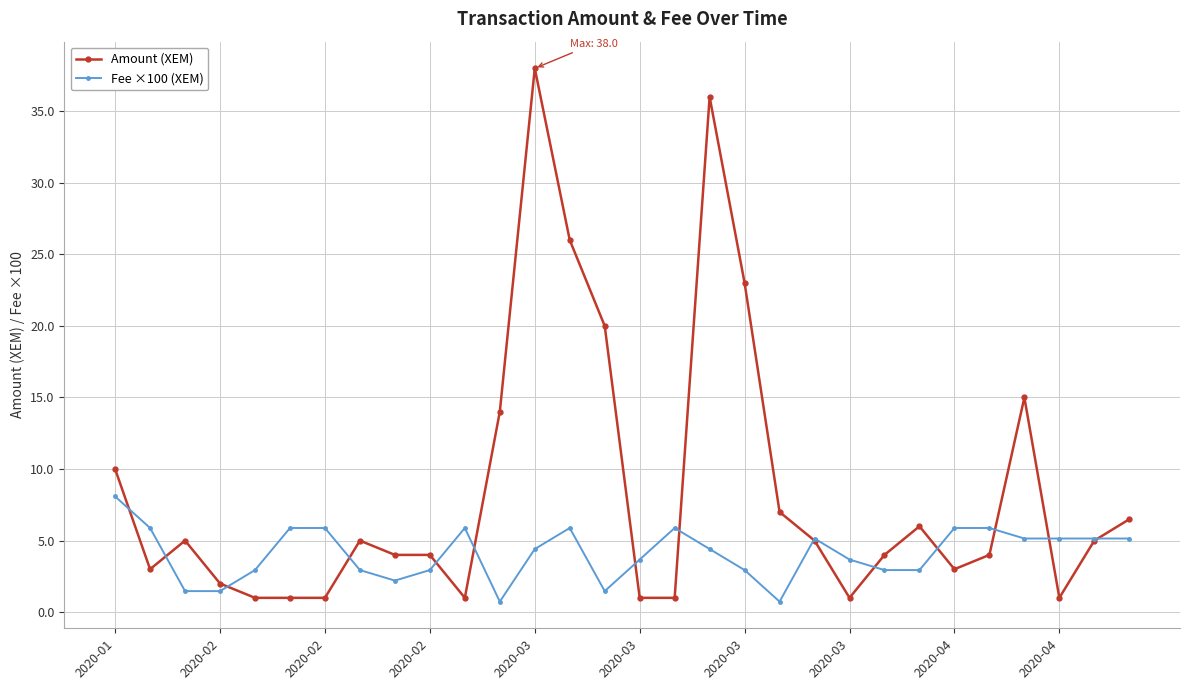

Reading left to right, extract all data points from this chart.

Amount (XEM): 10.0	3.0	5.0	2.0	1.0	1.0	1.0	5.0	4.0	4.0	1.0	14.0	38.0	26.0	20.0	1.0	1.0	36.0	23.0	7.0	5.0	1.0	4.0	6.0	3.0	4.0	15.0	1.0	5.0	6.5
Fee ×100 (XEM): 8.1	5.9	1.5	1.5	2.9	5.9	5.9	2.9	2.2	2.9	5.9	0.7	4.4	5.9	1.5	3.7	5.9	4.4	2.9	0.7	5.1	3.7	2.9	2.9	5.9	5.9	5.1	5.1	5.1	5.1